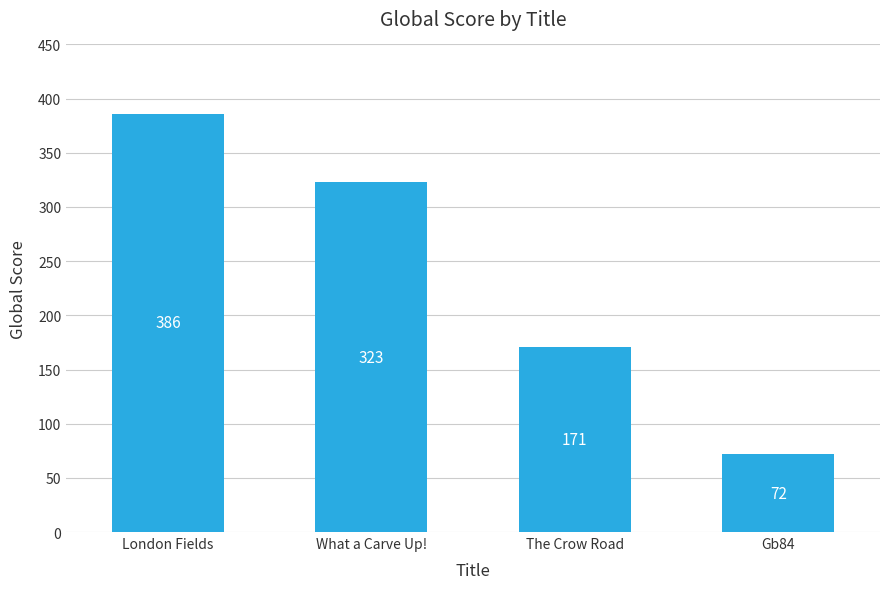

Rank the categories by value from lowest to highest.

Gb84, The Crow Road, What a Carve Up!, London Fields